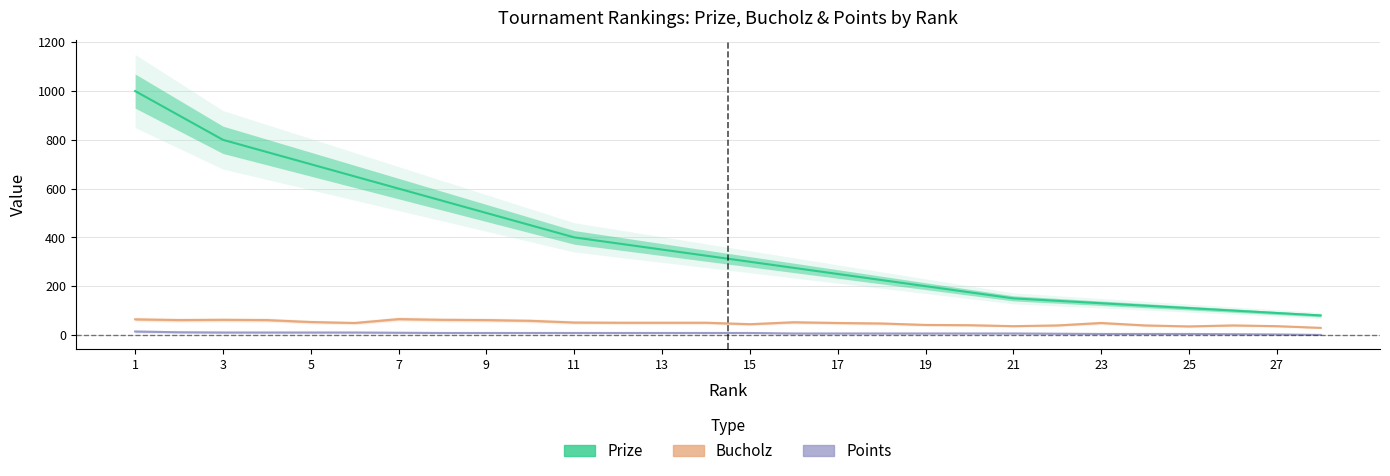

Reading left to right, list all the values displayed in this chart.

Prize: 1000	900	800	750	700	650	600	550	500	450	400	375	350	325	300	275	250	225	200	175	150	140	130	120	110	100	90	80
Bucholz: 64	61	62	61	53	49	65	62	61	58	51	50	50	50	44	52	49	47	41	40	36	39	49	39	35	39	36	29
Points: 14	11	10	10	10	10	9	8	8	8	8	8	8	8	8	6	6	6	6	6	6	5	4	4	4	3	2	0